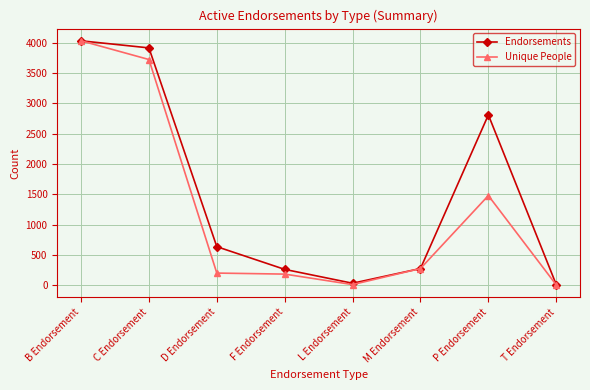

Read the Unique People value at M Endorsement.

275